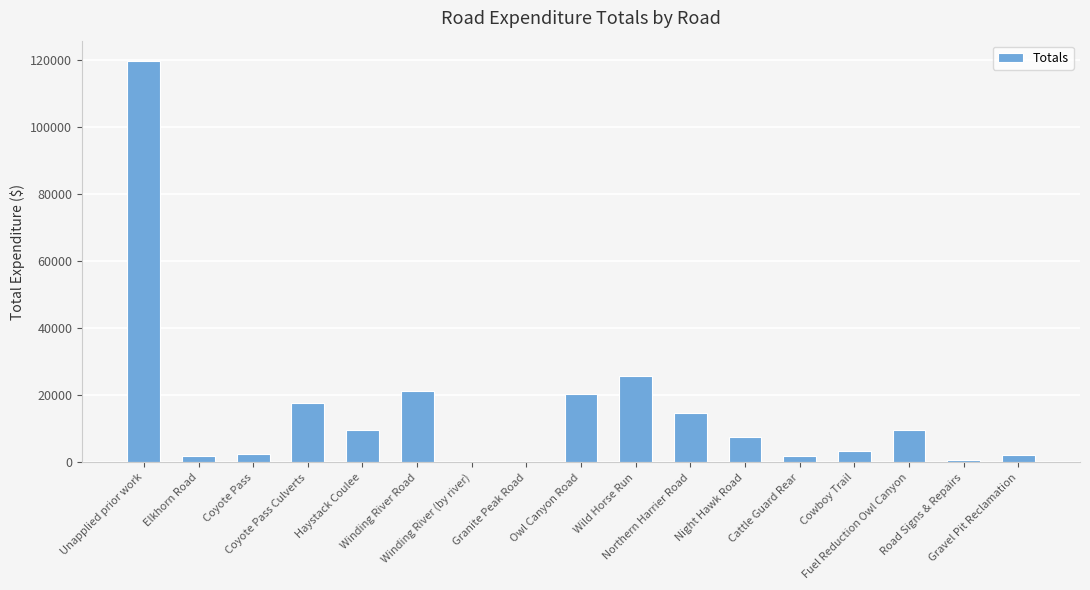

Which has a higher value, Elkhorn Road or Haystack Coulee?

Haystack Coulee